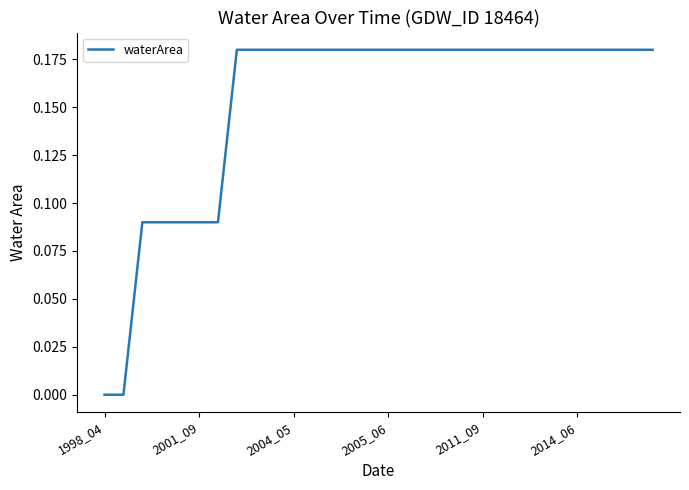

What is the difference between the second highest and second lowest values?

0.2